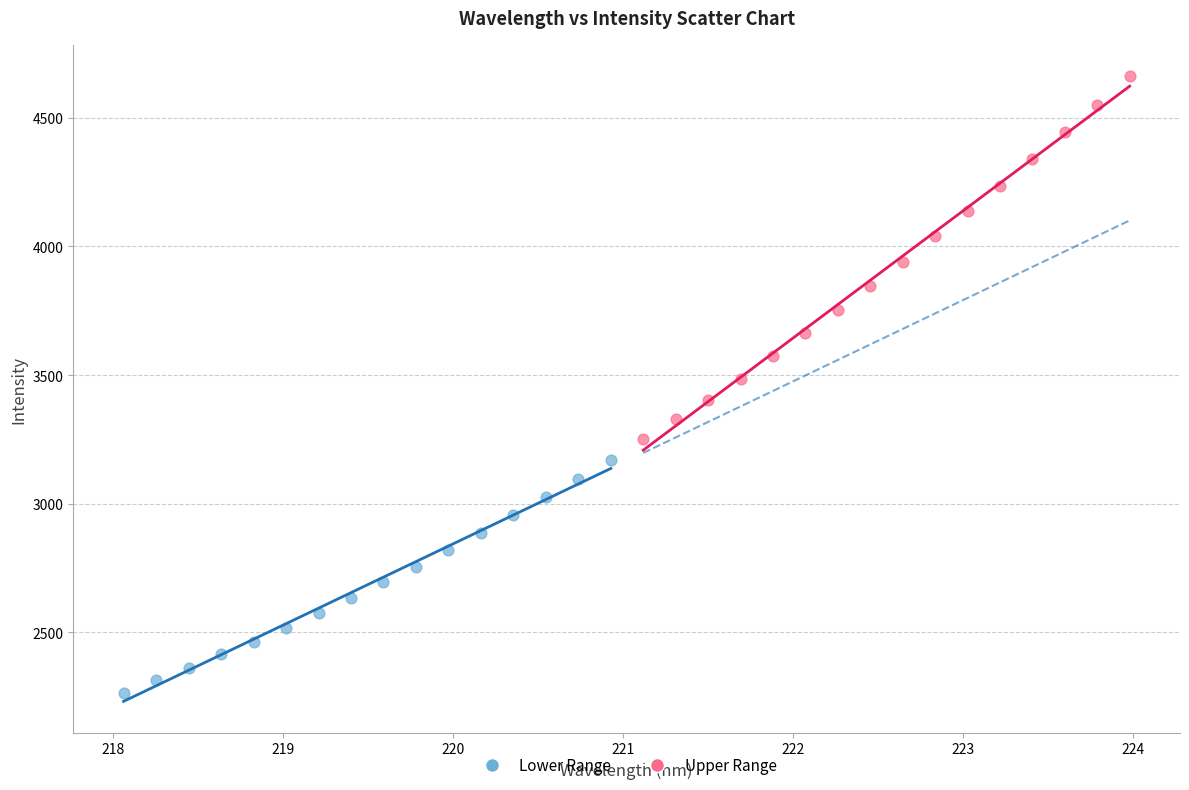

Which series has the largest Y range (max minus min)?

Upper Range